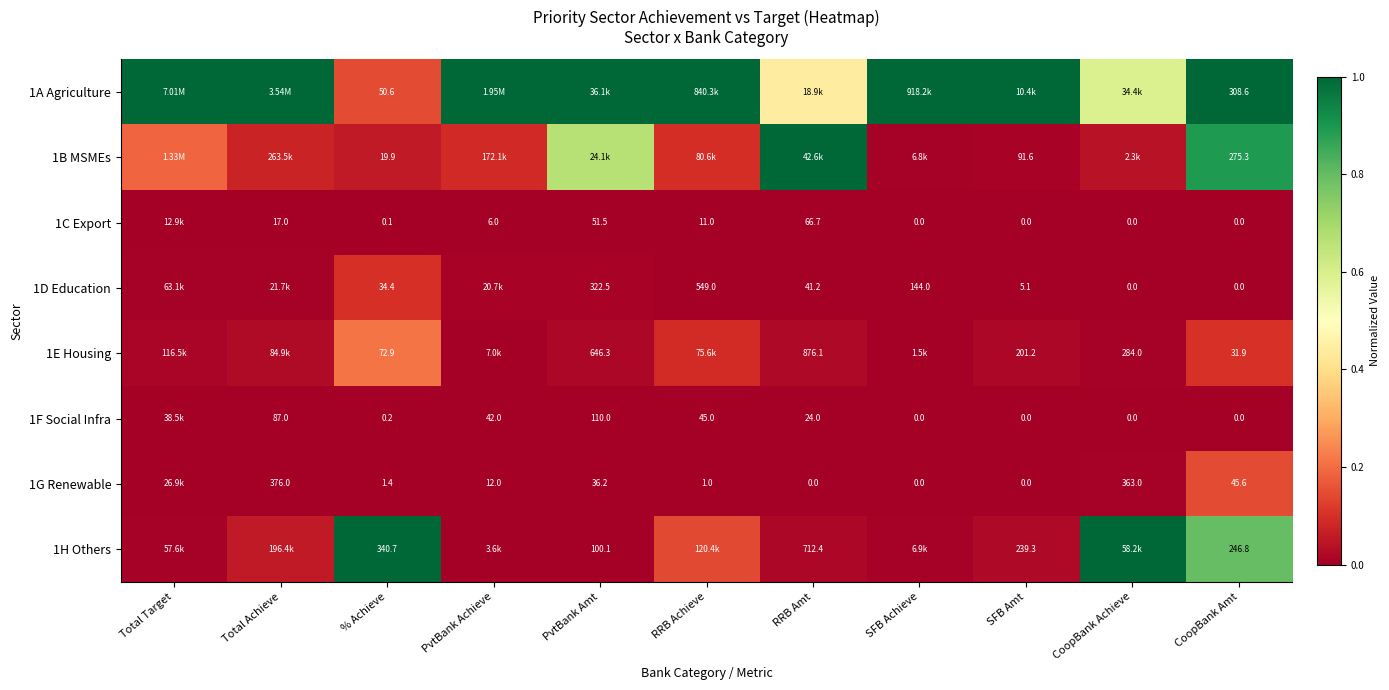

Where is 1D Education nearest to the value 0?

CoopBank Achieve